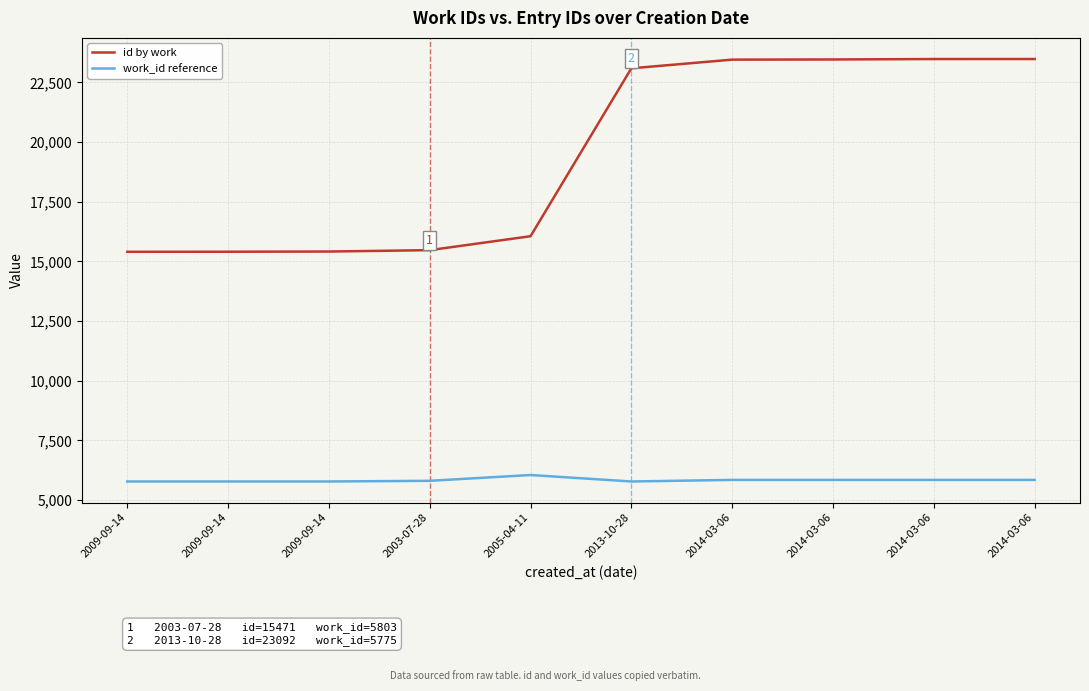

Reading left to right, list all the values displayed in this chart.

id by work: 2009-09-14=15402	2009-09-14=15405	2009-09-14=15413	2003-07-28=15471	2005-04-11=16055	2013-10-28=23092	2014-03-06=23456	2014-03-06=23463	2014-03-06=23481	2014-03-06=23482
work_id reference: 2009-09-14=5775	2009-09-14=5775	2009-09-14=5775	2003-07-28=5803	2005-04-11=6046	2013-10-28=5775	2014-03-06=5841	2014-03-06=5841	2014-03-06=5841	2014-03-06=5841